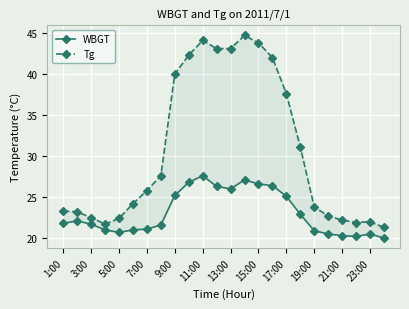

True or false: WBGT and Tg cross at least once.

False